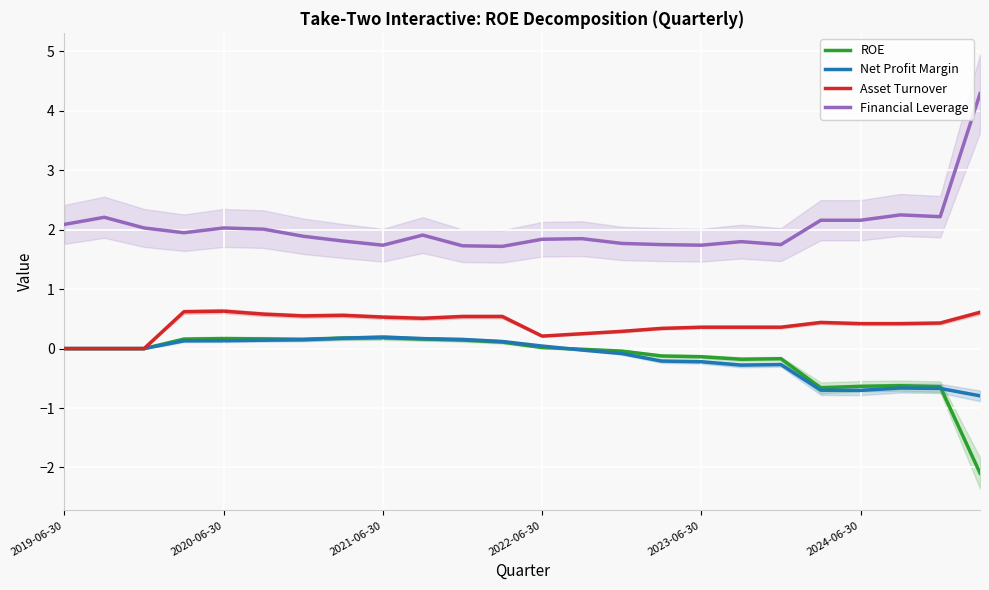

Which series has the largest total across all categories?

Financial Leverage